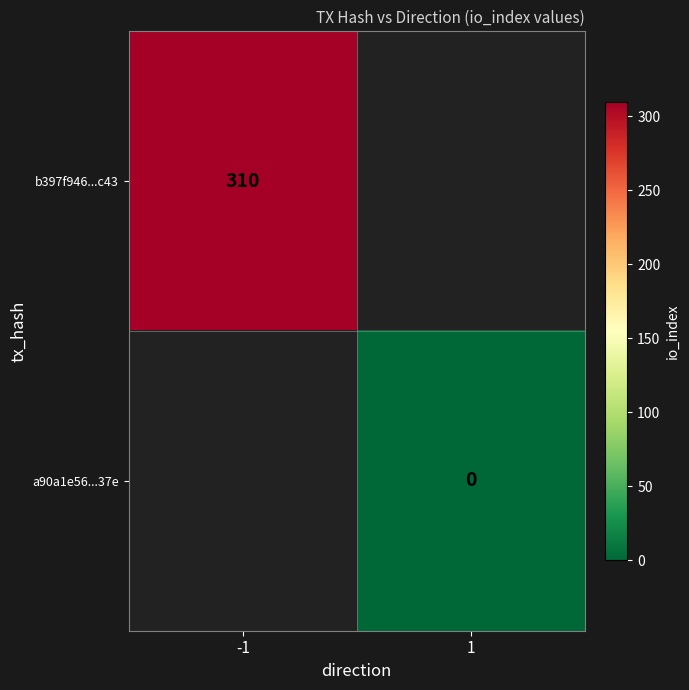

The value of b397f946...c43 at -1 is 510.7. True or false?

False